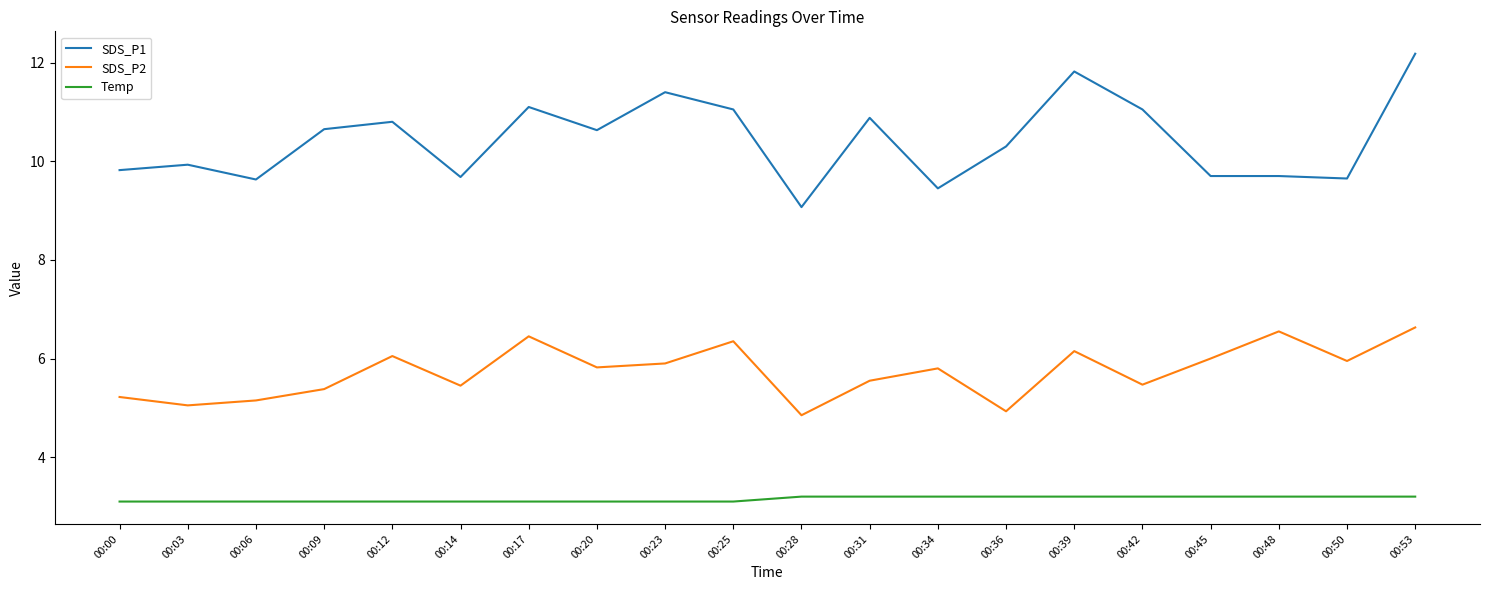

What are all the series names shown in the legend?

SDS_P1, SDS_P2, Temp